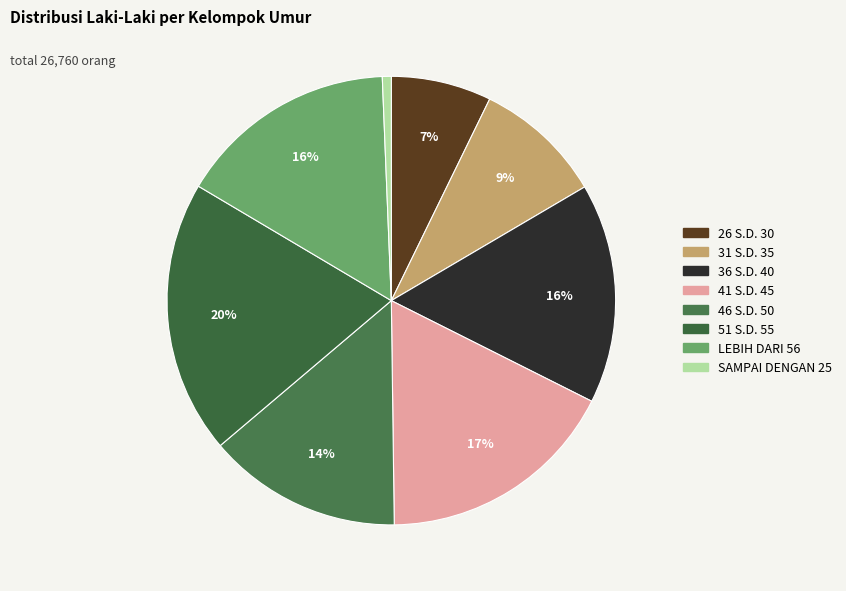

Which category has the smallest portion of the pie?

SAMPAI DENGAN 25